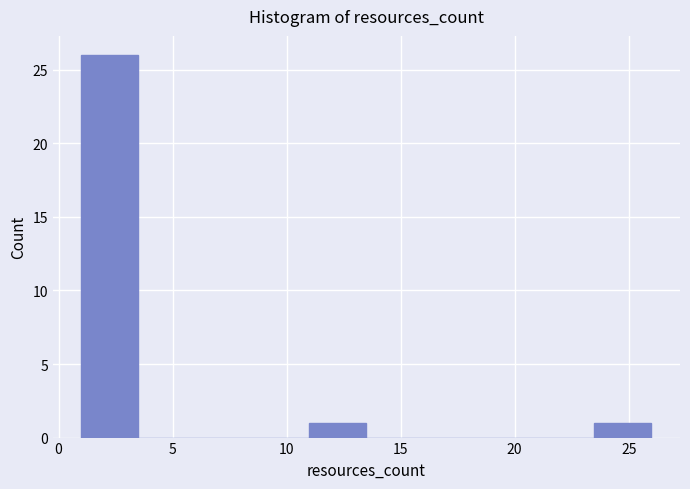

What is the height of the bar covering 1.0 to 3.5 on the x-axis? The values are not printed on the chart, so give them approximately, as read against the axis.

26